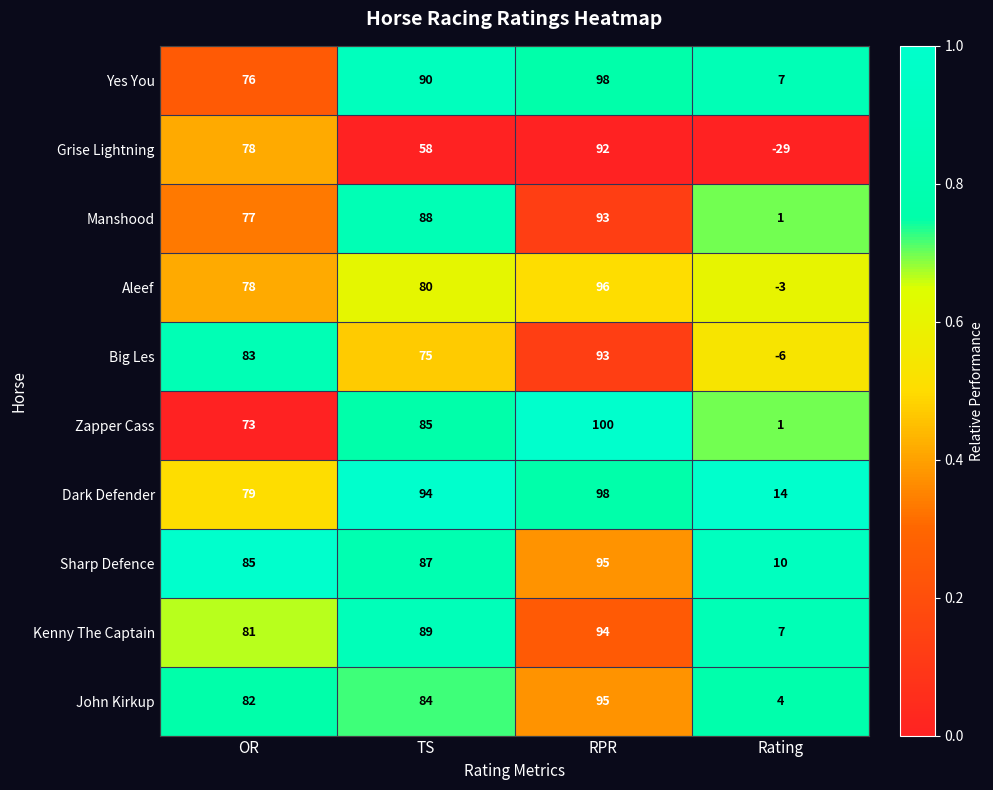

The Manshood series shows 77 at OR. True or false?

True